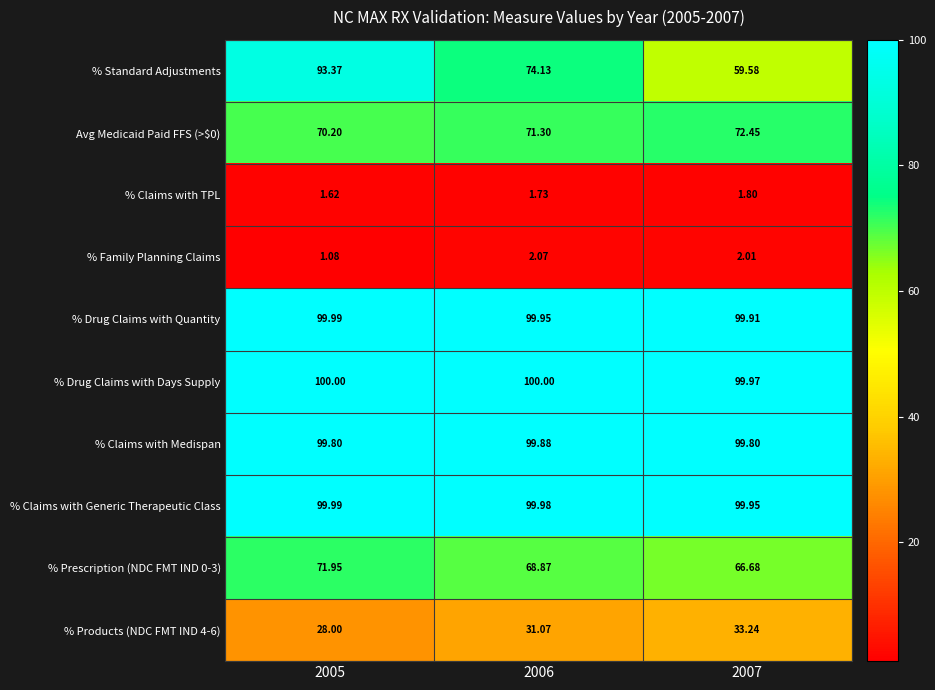

At which category is the sum across all series the highest?

2005